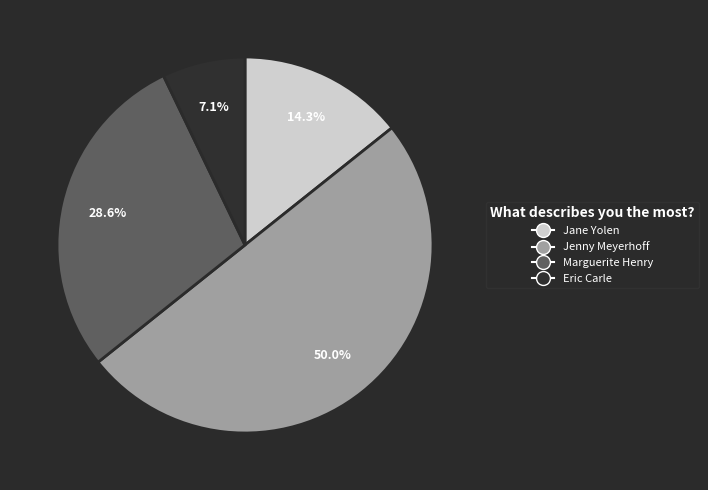

Count the number of slices in the pie.

4